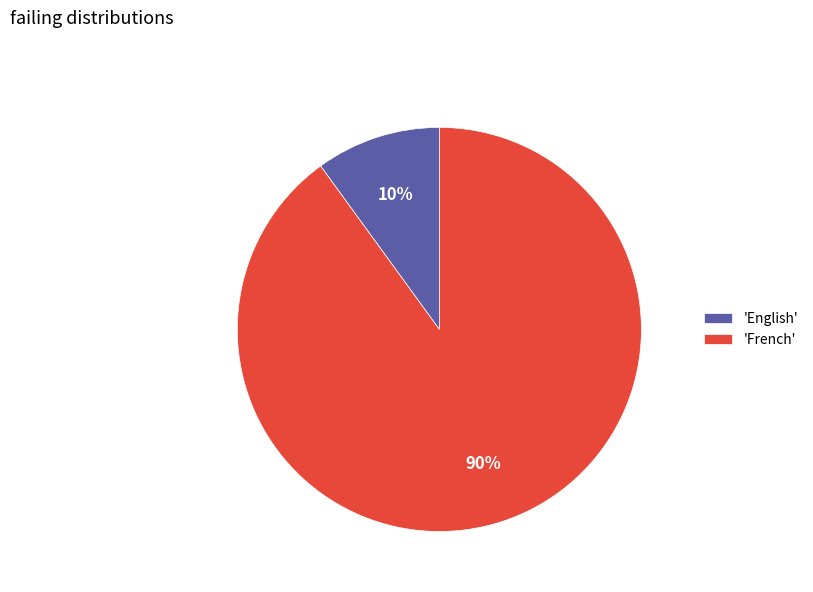

Does any single category account for the majority?

Yes